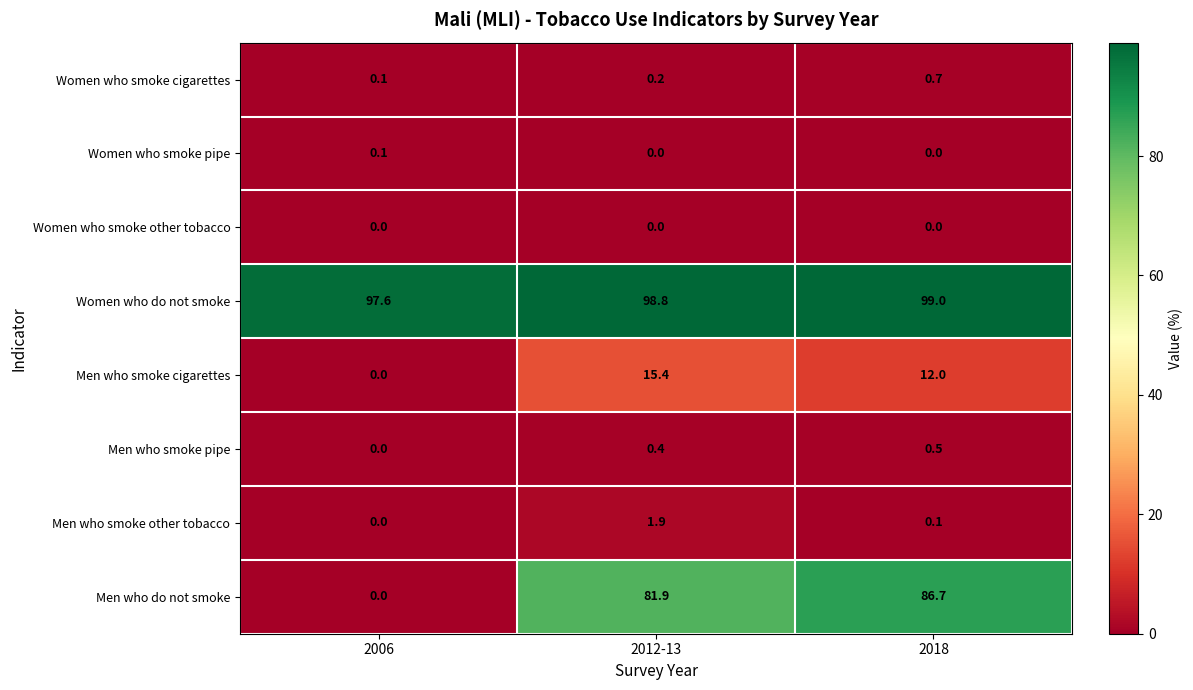

Between 2012-13 and 2018, which series saw the biggest shift?

Men who do not smoke